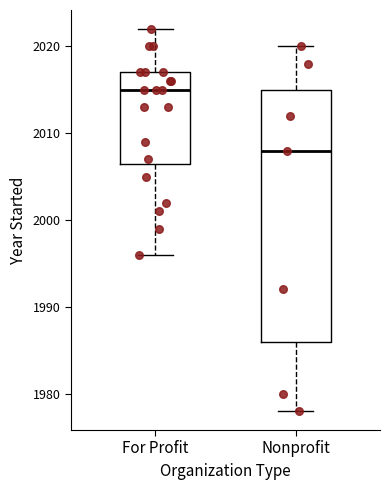

Which box has the lowest median line?

Nonprofit